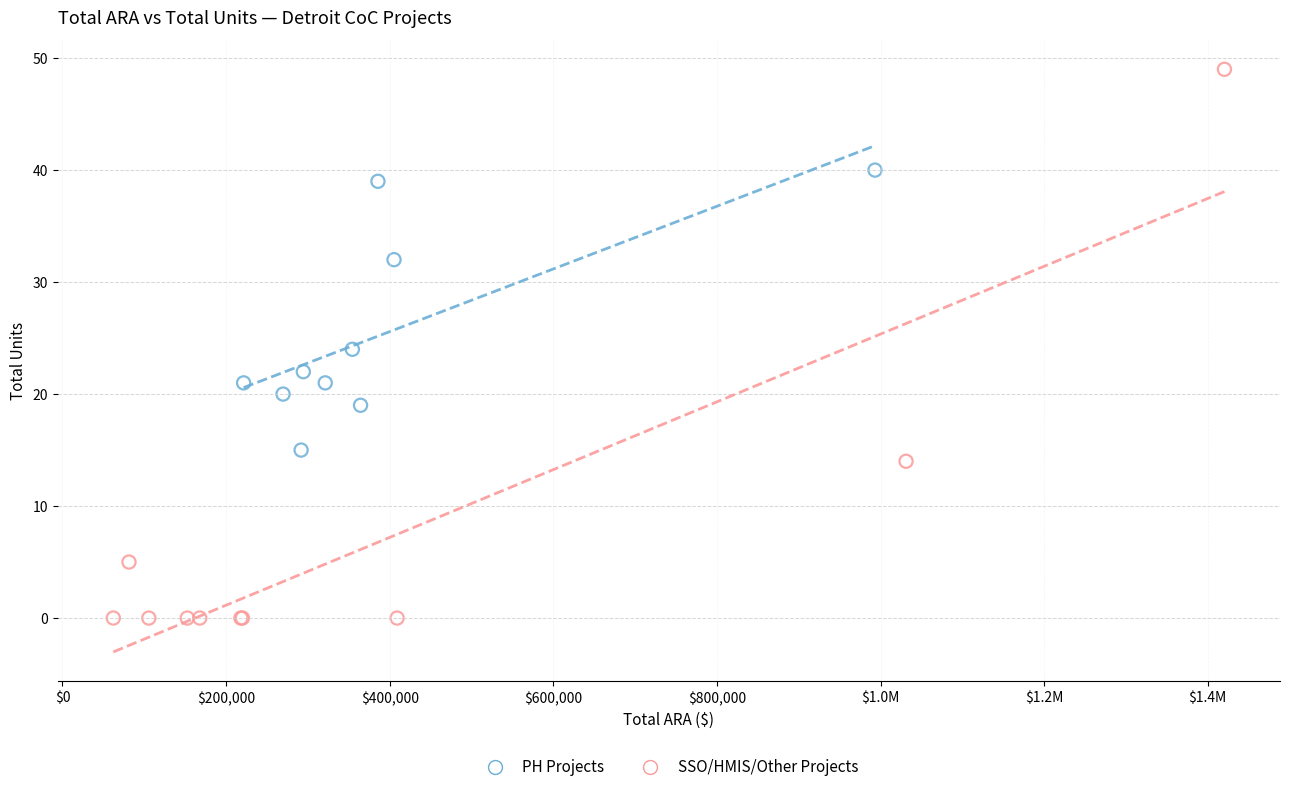

Which series contains the highest Y value?

SSO/HMIS/Other Projects